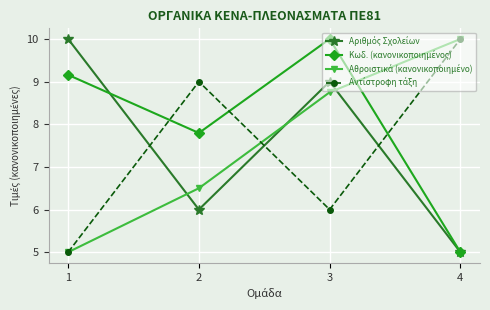

At how many categories does at least one series exceed 8?

4